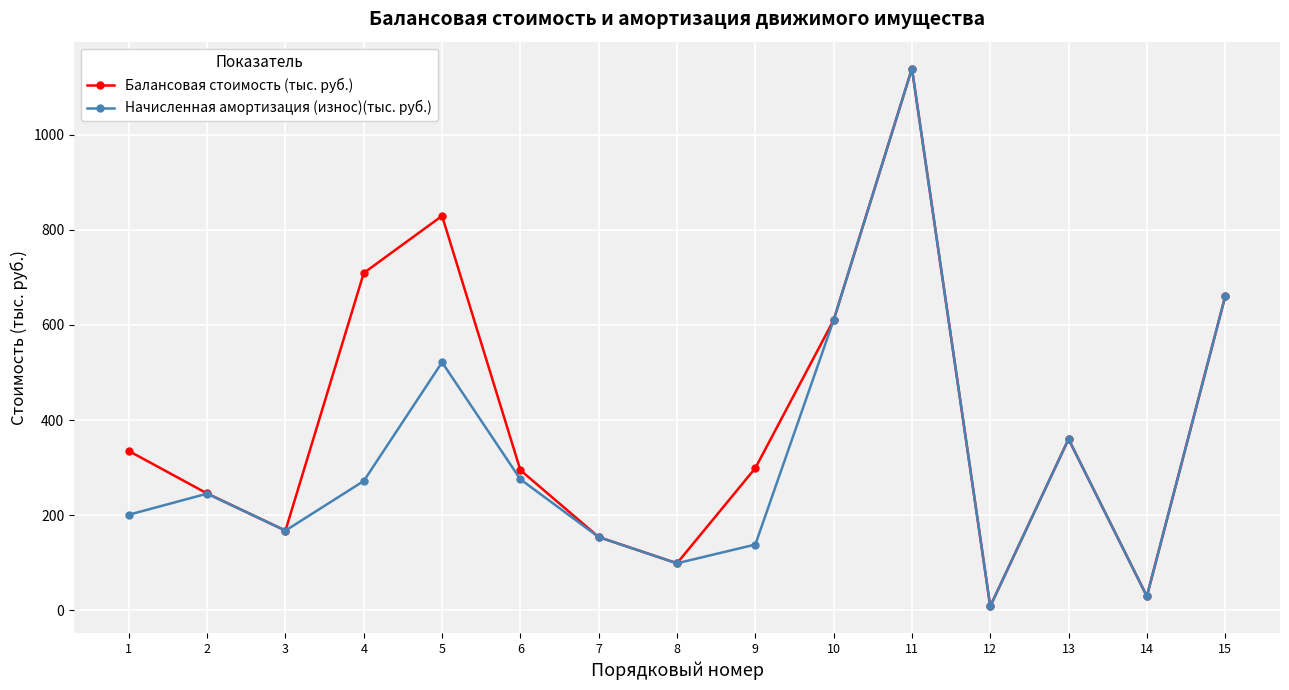

How many values in the Начисленная амортизация (износ)(тыс. руб.) series are below 245?

7